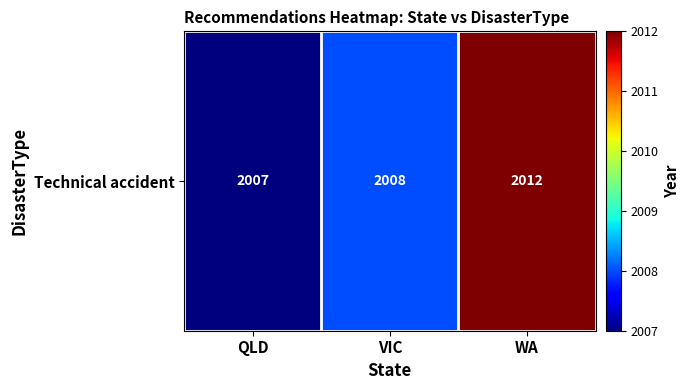

The chart shows a value of 3200 at QLD. True or false?

False